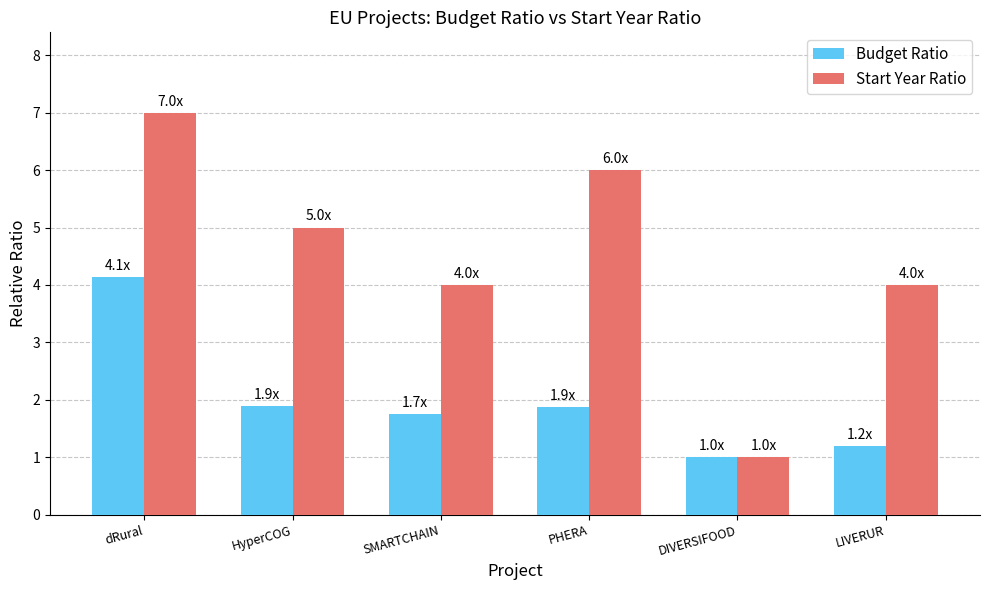

The value of Start Year Ratio at HyperCOG is 6.5. True or false?

False